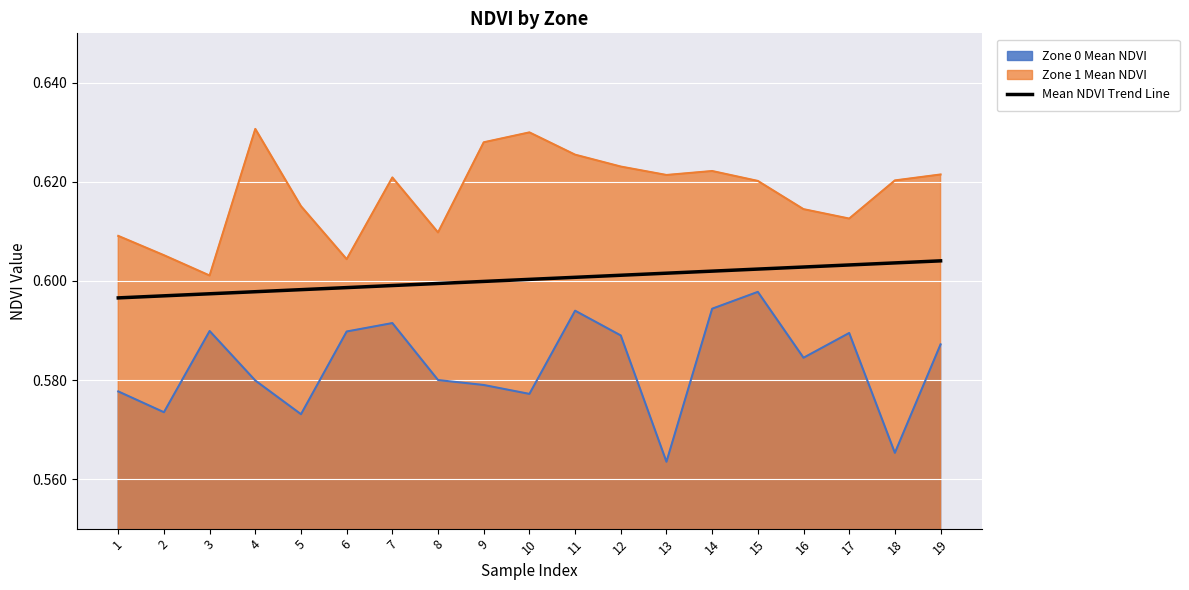

What is the minimum value shown in the chart?

0.6